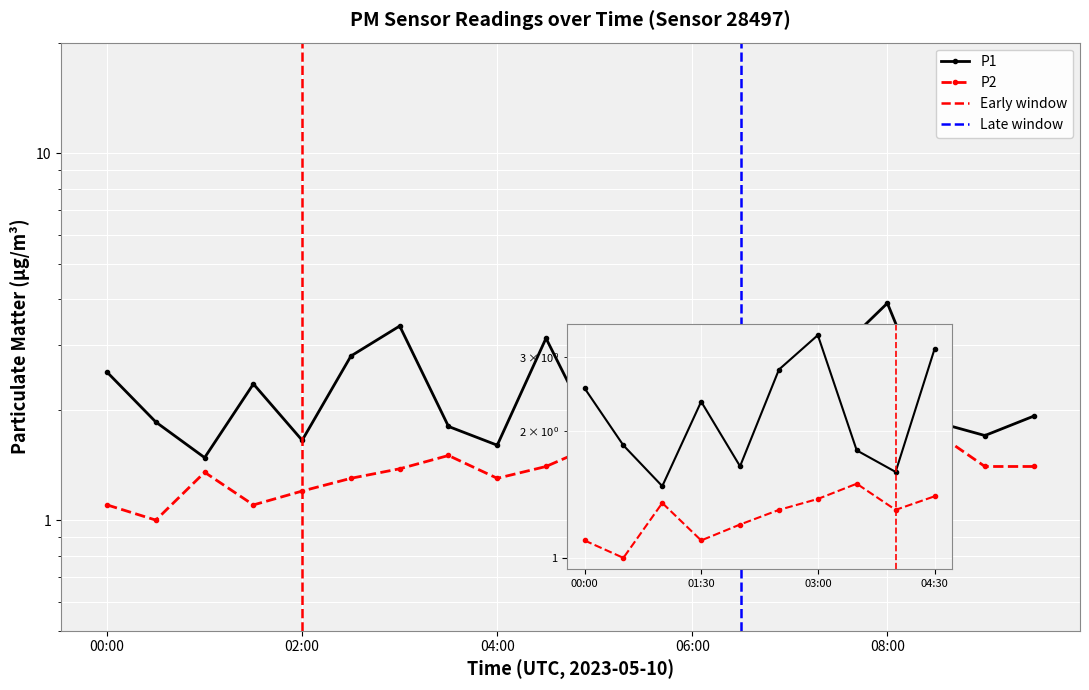

Reading left to right, what are all the values shown in this chart?

P1: 2.5	1.9	1.5	2.4	1.6	2.8	3.4	1.8	1.6	3.1	1.7	2.7	2.6	2.1	2.9	2.9	3.9	1.9	1.7	1.9
P2: 1.1	1.0	1.4	1.1	1.2	1.3	1.4	1.5	1.3	1.4	1.6	1.8	1.6	1.6	1.8	1.7	1.7	1.7	1.4	1.4